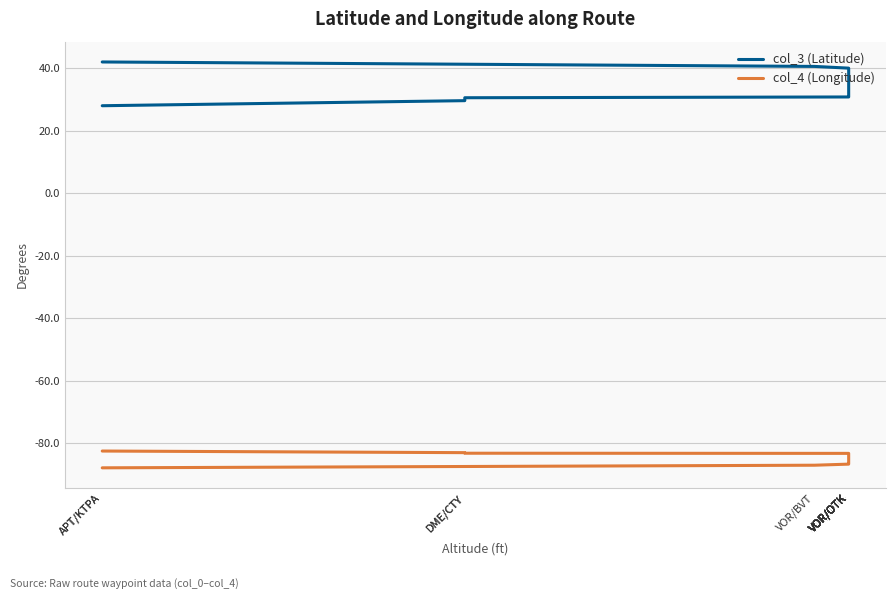

What is the label of the 15th point from the right?

VOR/BVT